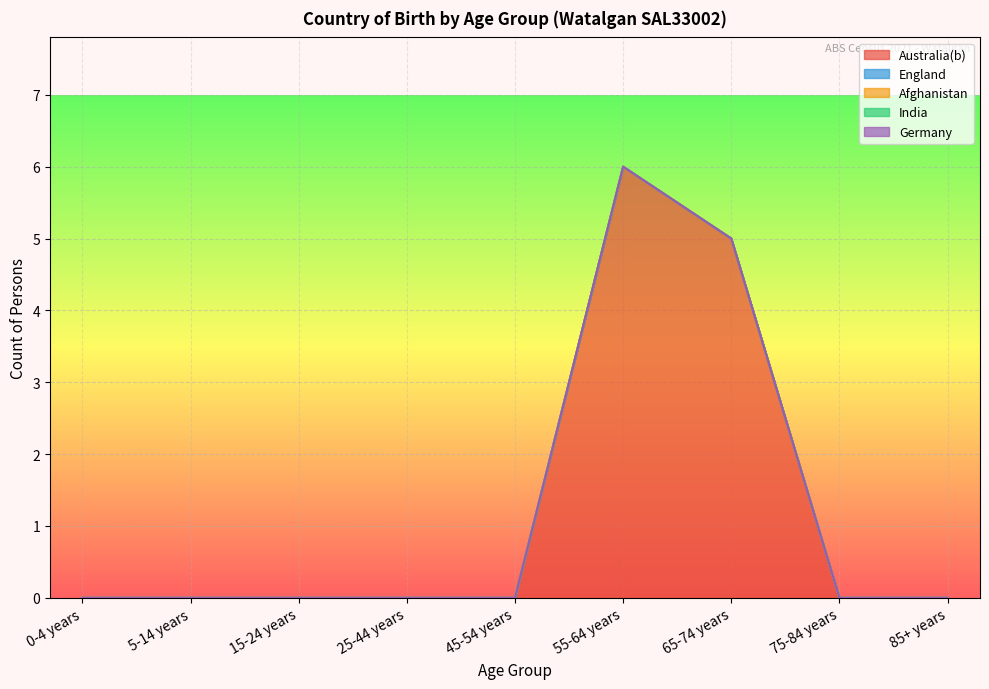

The value of Australia(b) at 25-44 years is -4. True or false?

False